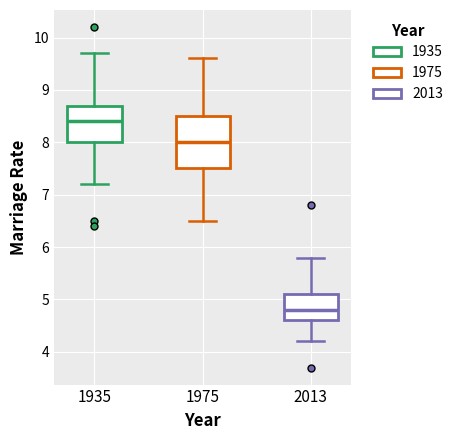

Reading left to right, read every box against the y-axis: the position of its median line, the range the box covers, and the ends of its whiskers. The values are not printed on the chart, so give them approximately, as read against the axis.

1935: median 8.4, box 8.0 to 8.7, whiskers 7.2 to 9.7
1975: median 8.0, box 7.5 to 8.5, whiskers 6.5 to 9.6
2013: median 4.8, box 4.6 to 5.1, whiskers 4.2 to 5.8